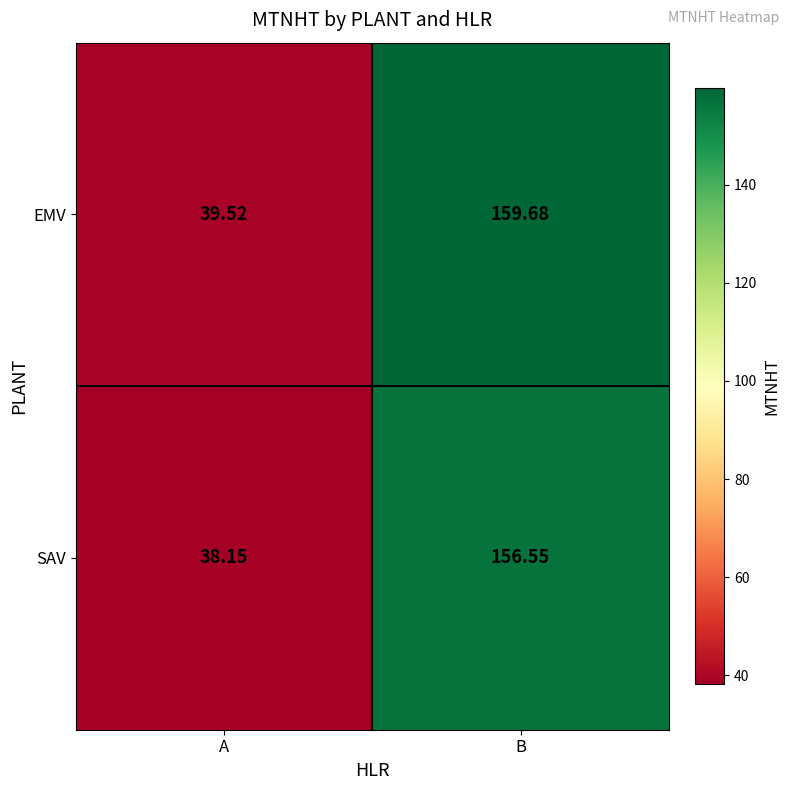

Which label corresponds to the smallest value in the chart?

A